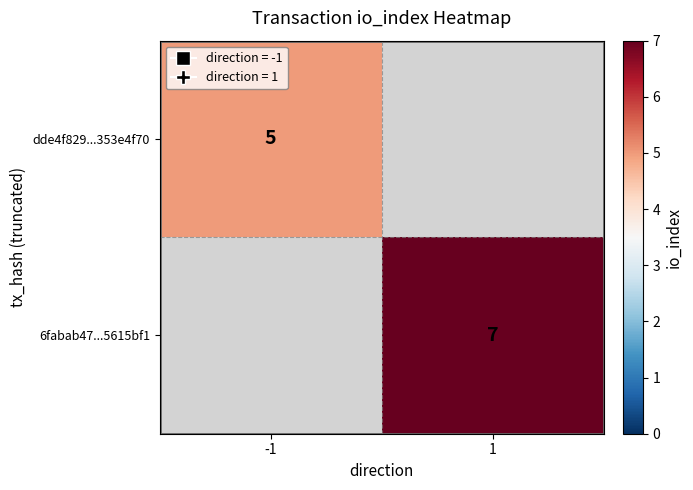

True or false: dde4f829...353e4f70 has a value of 3 at -1.

False